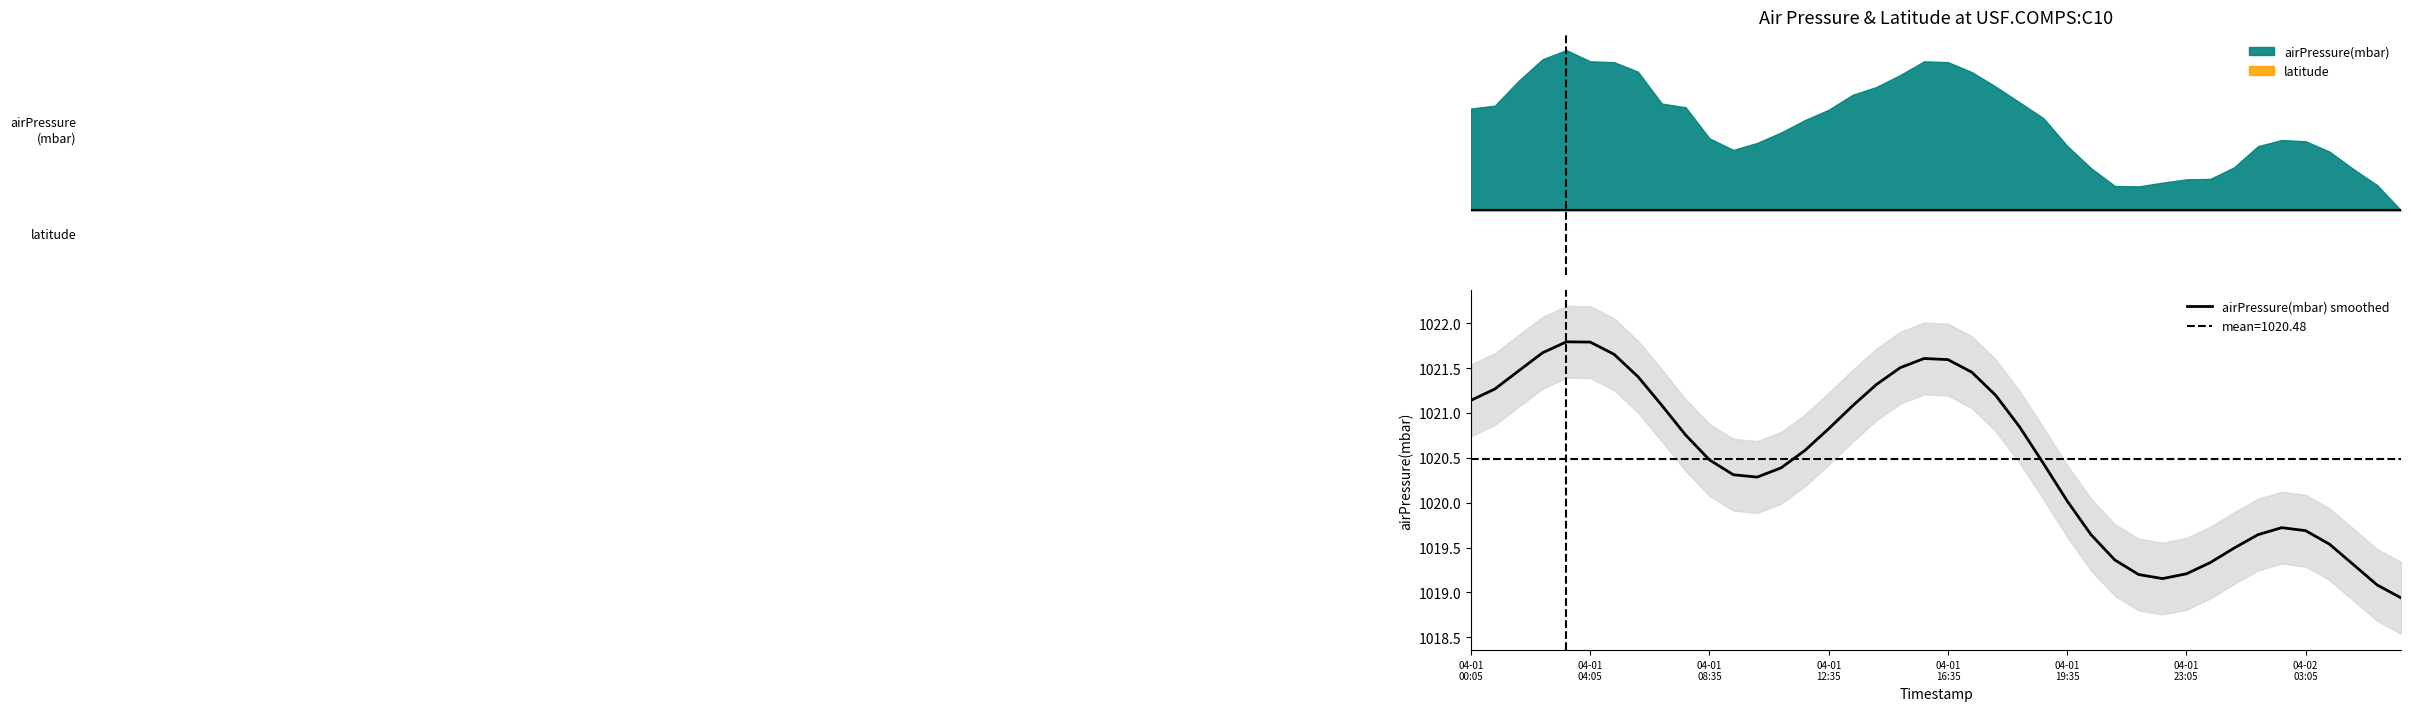

What is the change in value from 10 to 29?

-1.3